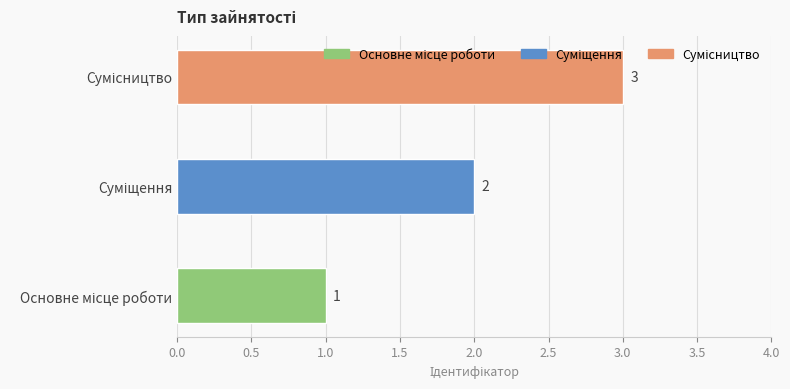

What is the sum of all values?

6